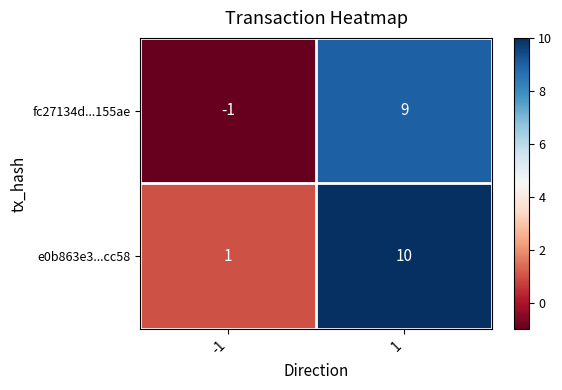

Rank the series at 1 from lowest to highest value.

fc27134d...155ae, e0b863e3...cc58